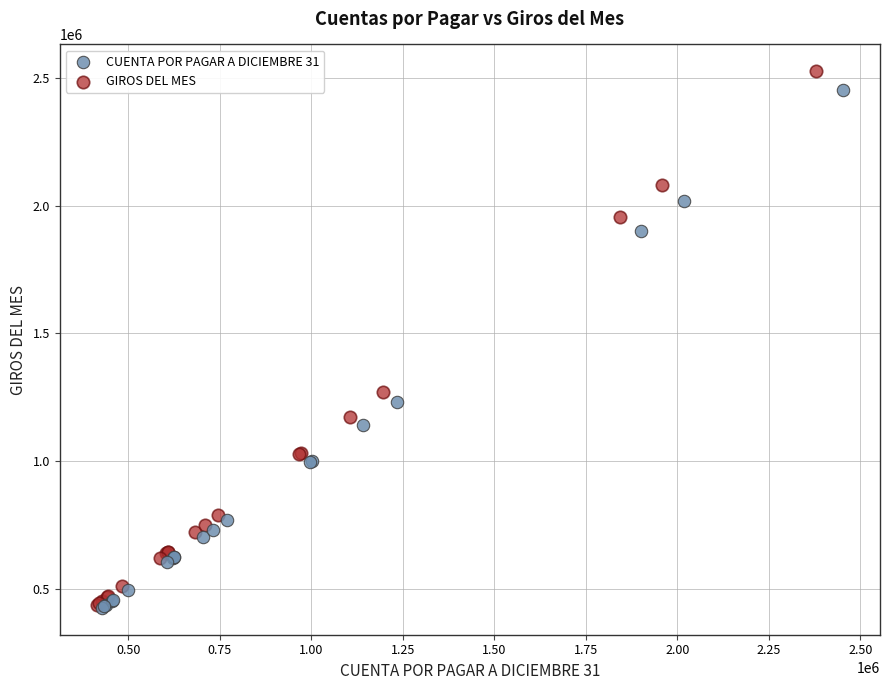

Which series has the largest Y range (max minus min)?

GIROS DEL MES